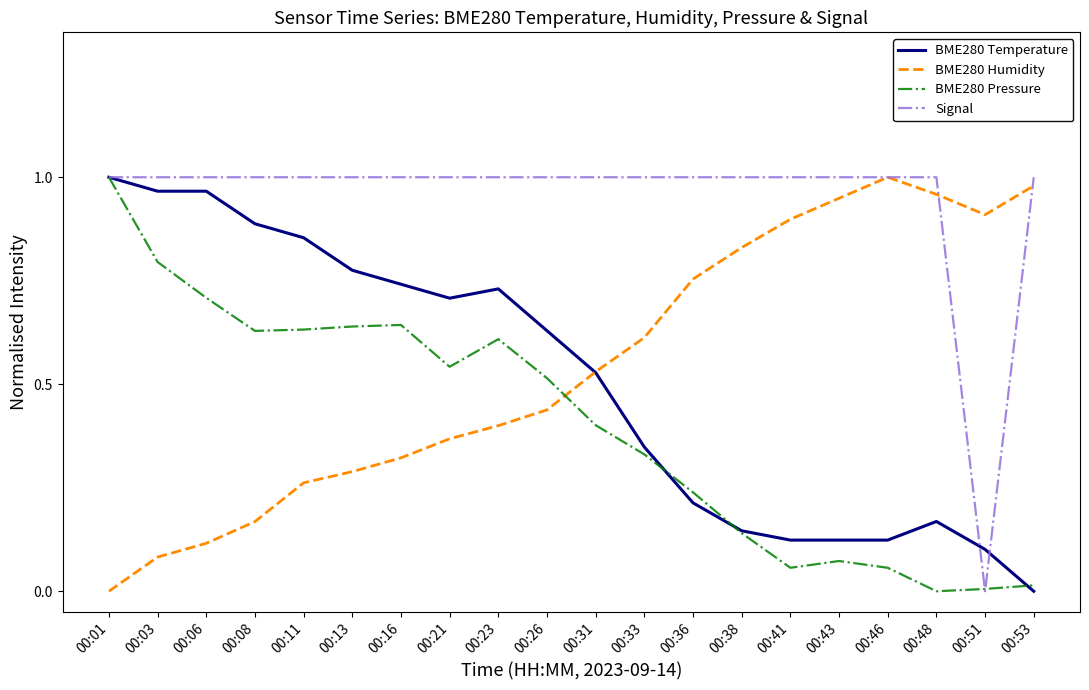

At which label does BME280 Pressure reach its peak?

00:01